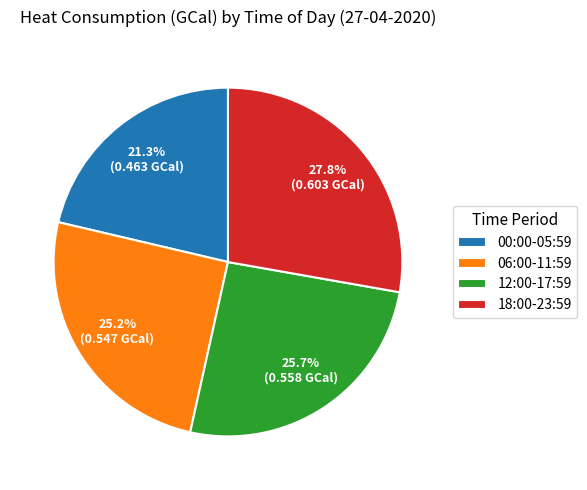

Count the number of slices in the pie.

4